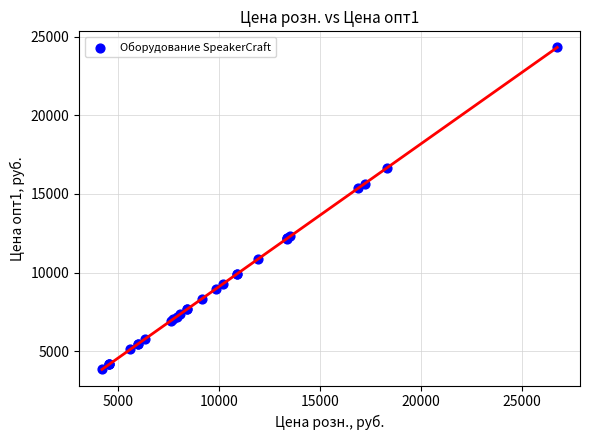

What Y value in the scatter plot is closest to 14080?

15360.0